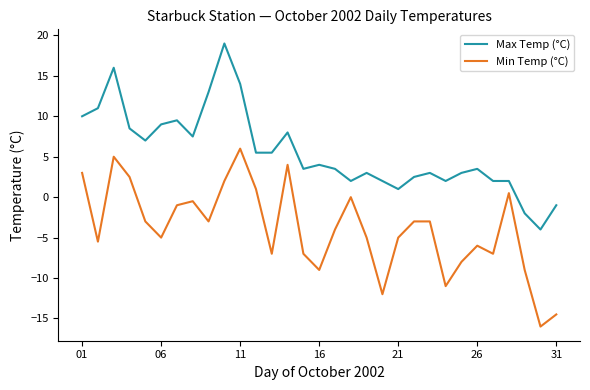

What is the difference between the maximum and minimum values in the Min Temp (°C) series?

22.0